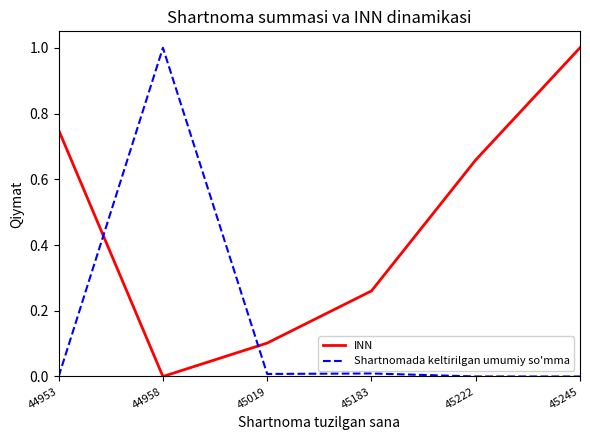

In Shartnomada keltirilgan umumiy so'mma, how many points are lower than both neighbors (excluding endpoints)?

1